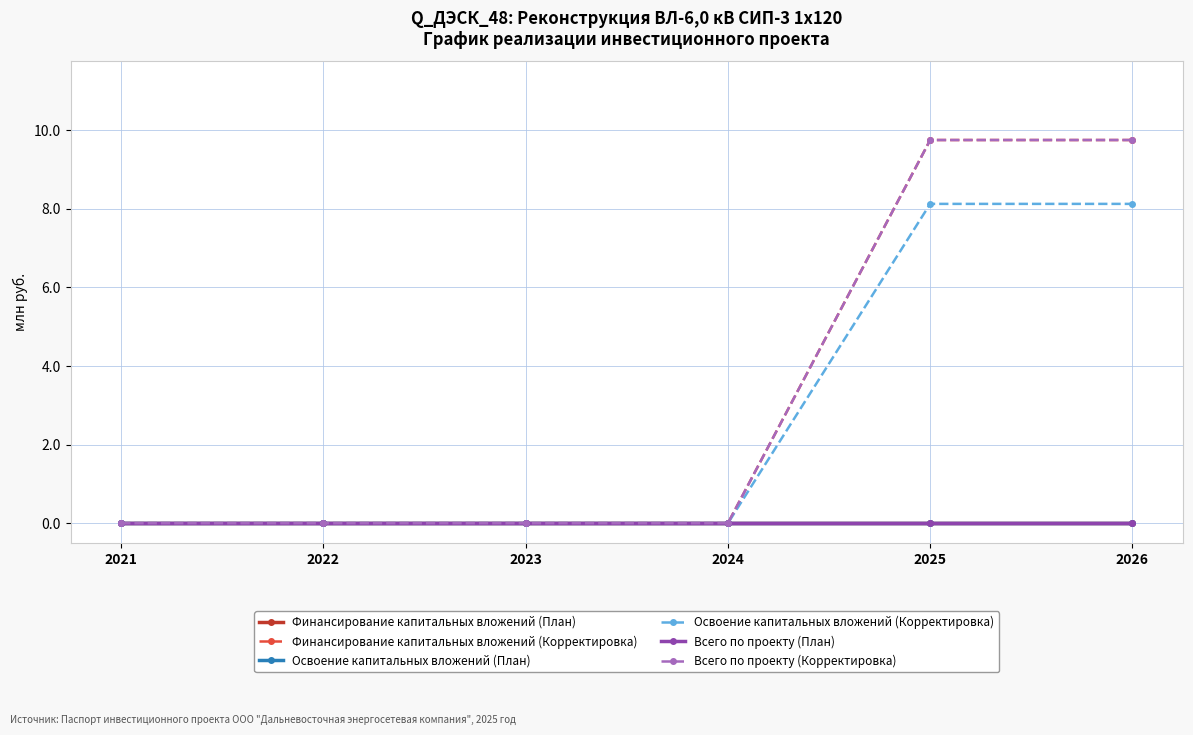

True or false: Освоение капитальных вложений (План) and Освоение капитальных вложений (Корректировка) cross at least once.

False